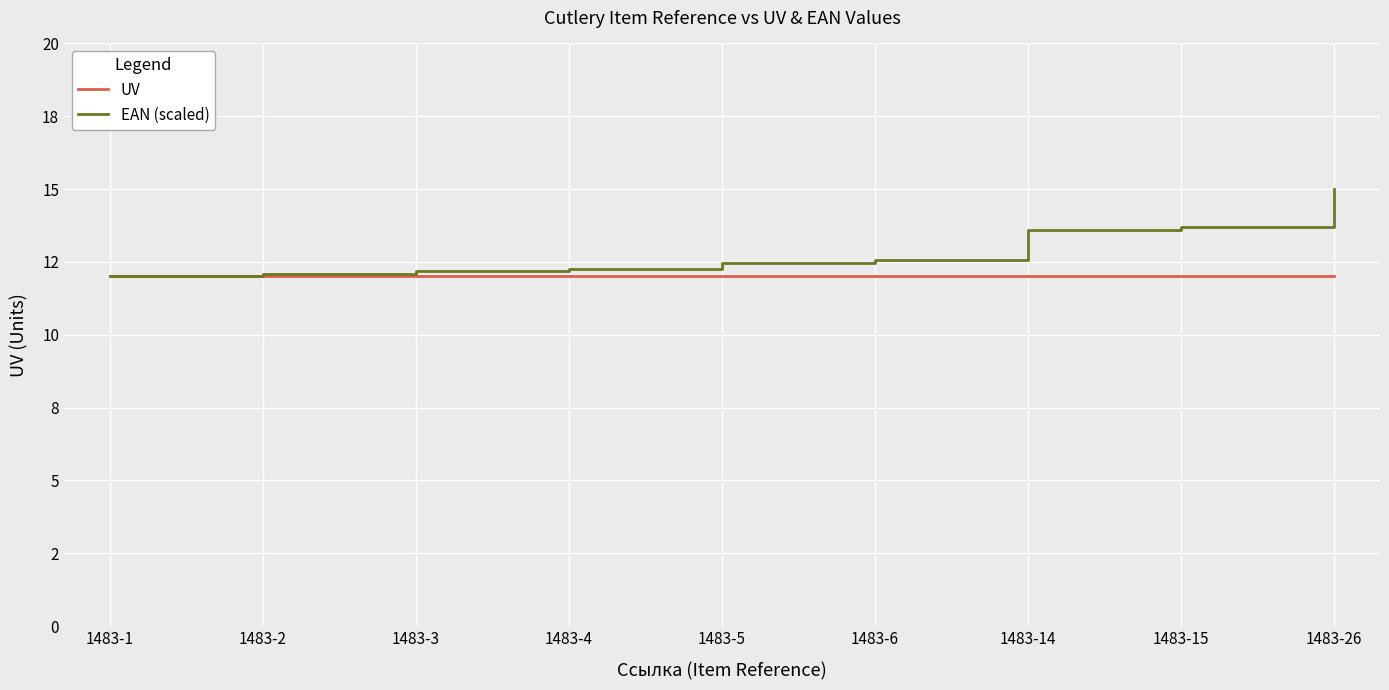

What is the value of the EAN (scaled) point at the 5th from the left?

12.5